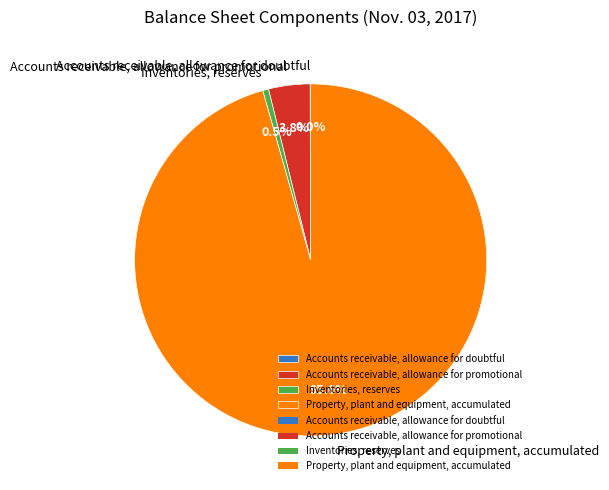

Is there any slice that represents more than half of the pie?

Yes